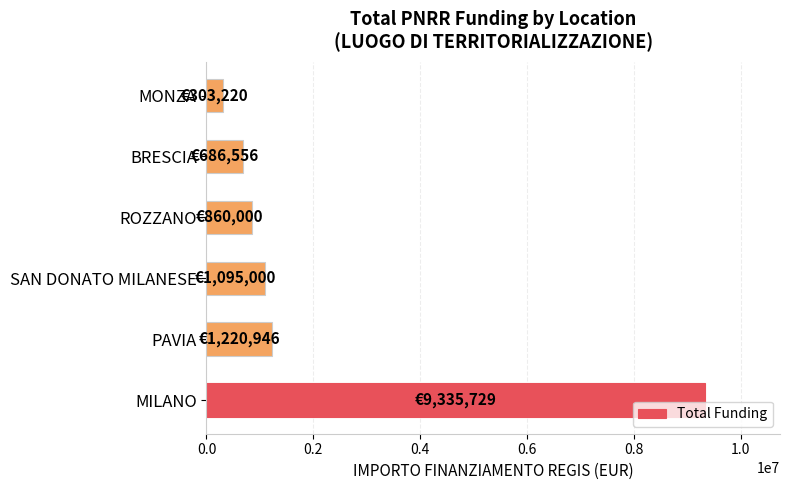

How many distinct data groups are displayed?

1